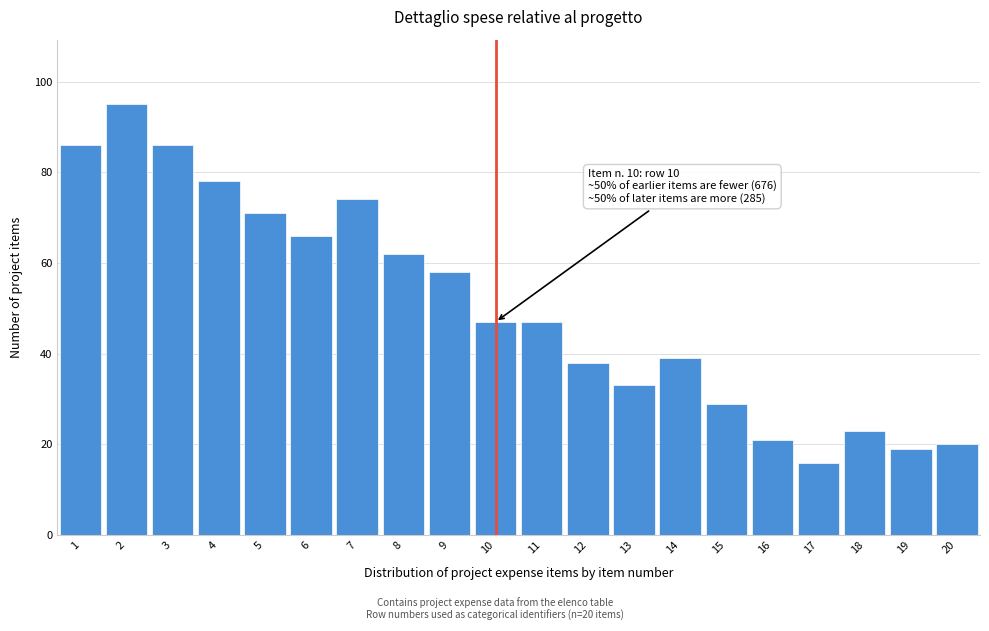

Over which range of the x-axis is the bar tallest?

1.5 to 2.5